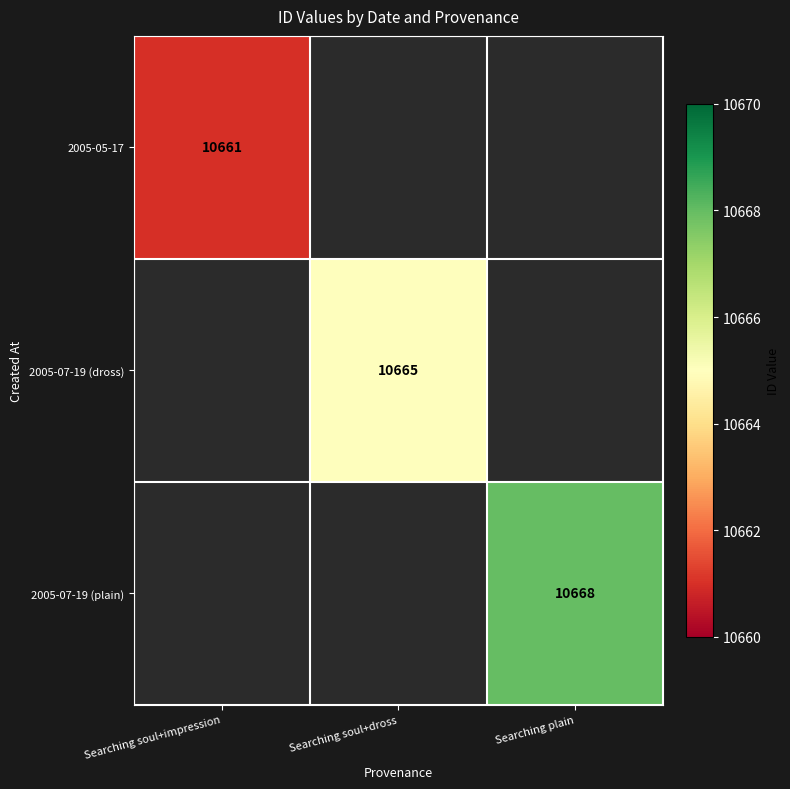

Is it true that 2005-05-17 equals 10661 at Searching soul+impression?

True